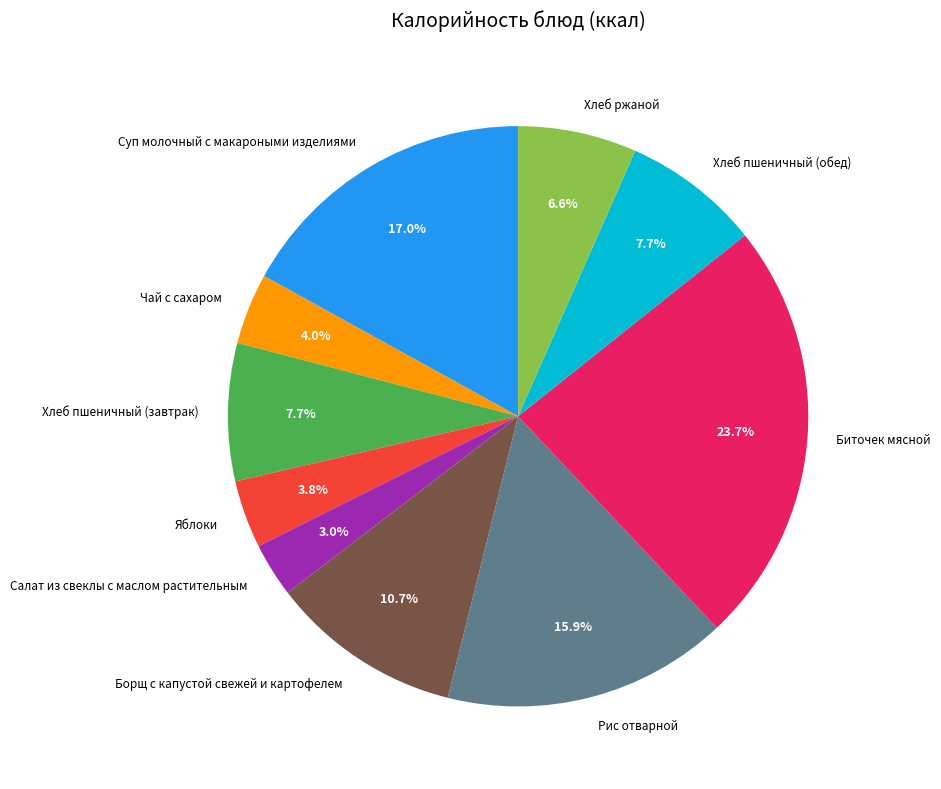

How many slices are in this pie chart?

10